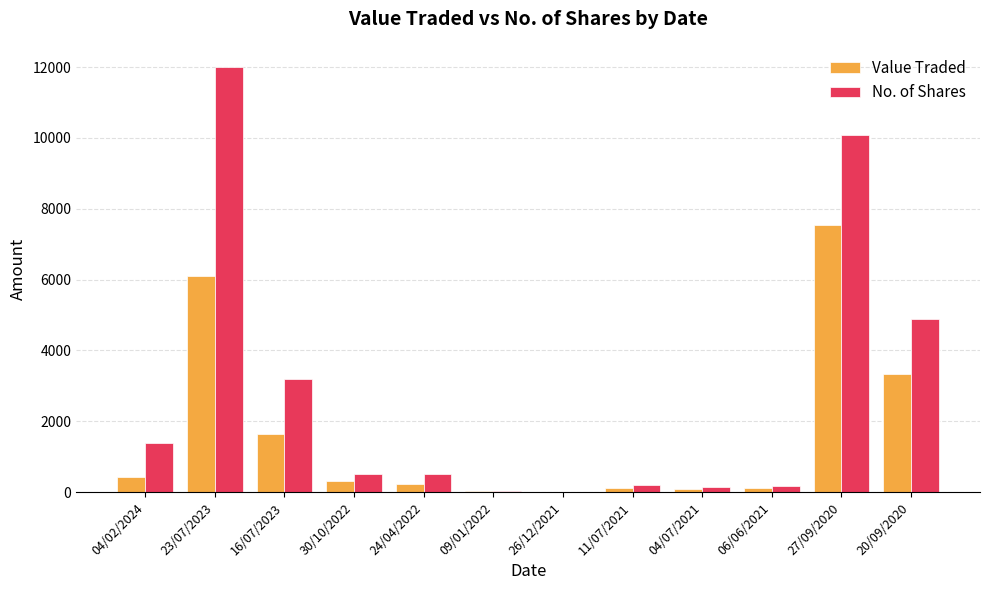

Is the value of No. of Shares at 16/07/2023 greater than the value of Value Traded at 04/02/2024?

Yes